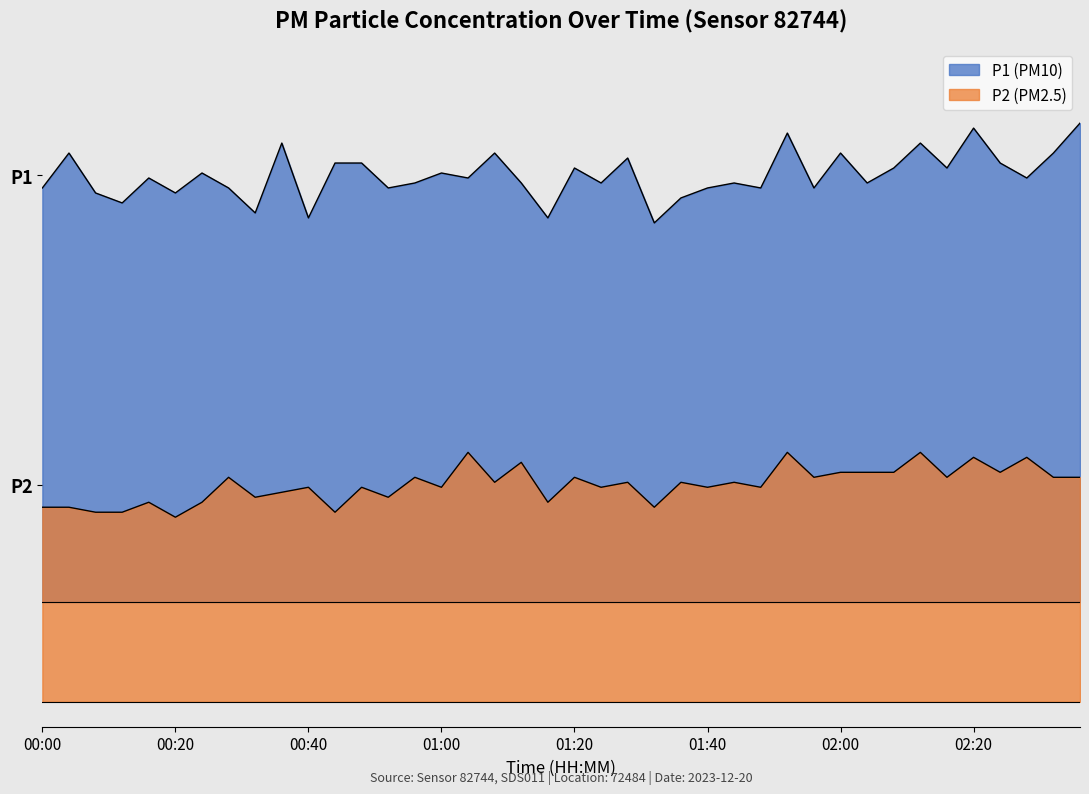

What is the difference between the P1 values at 02:08 and 01:04?

0.2